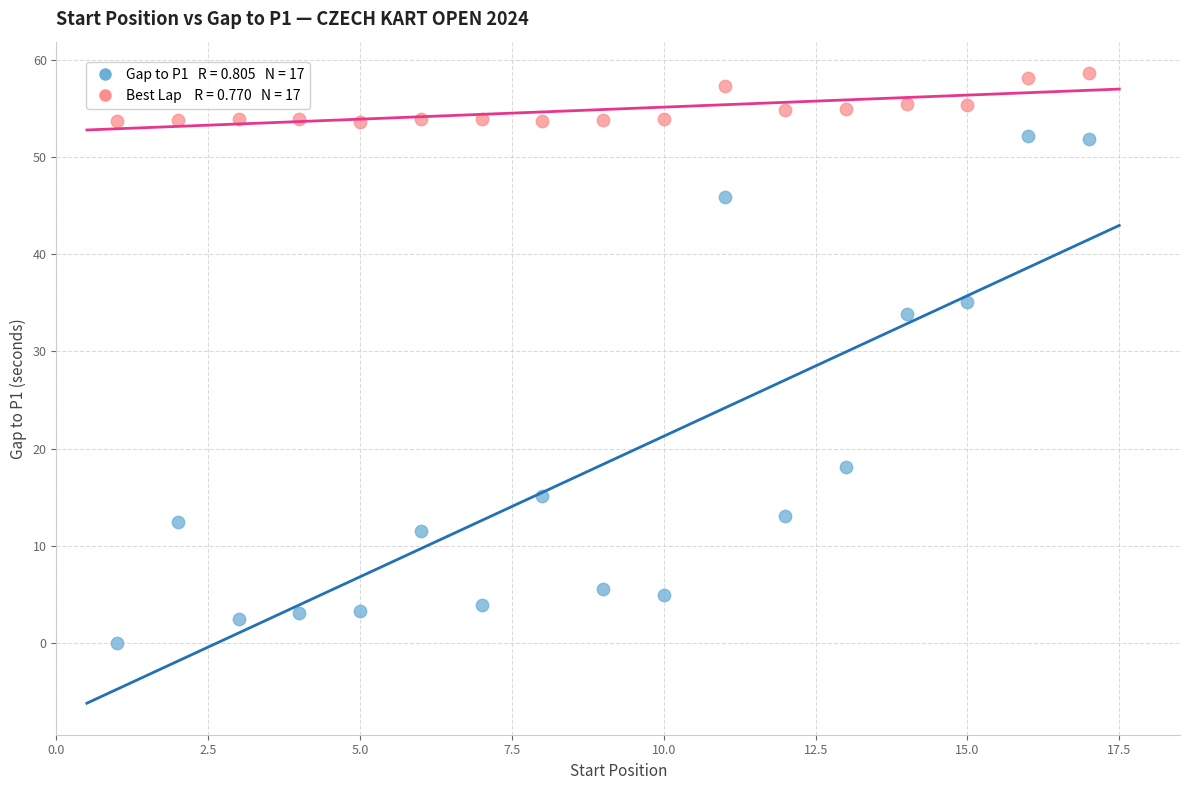

Across all data points, what is the range of Y values (max minus min)?

58.6